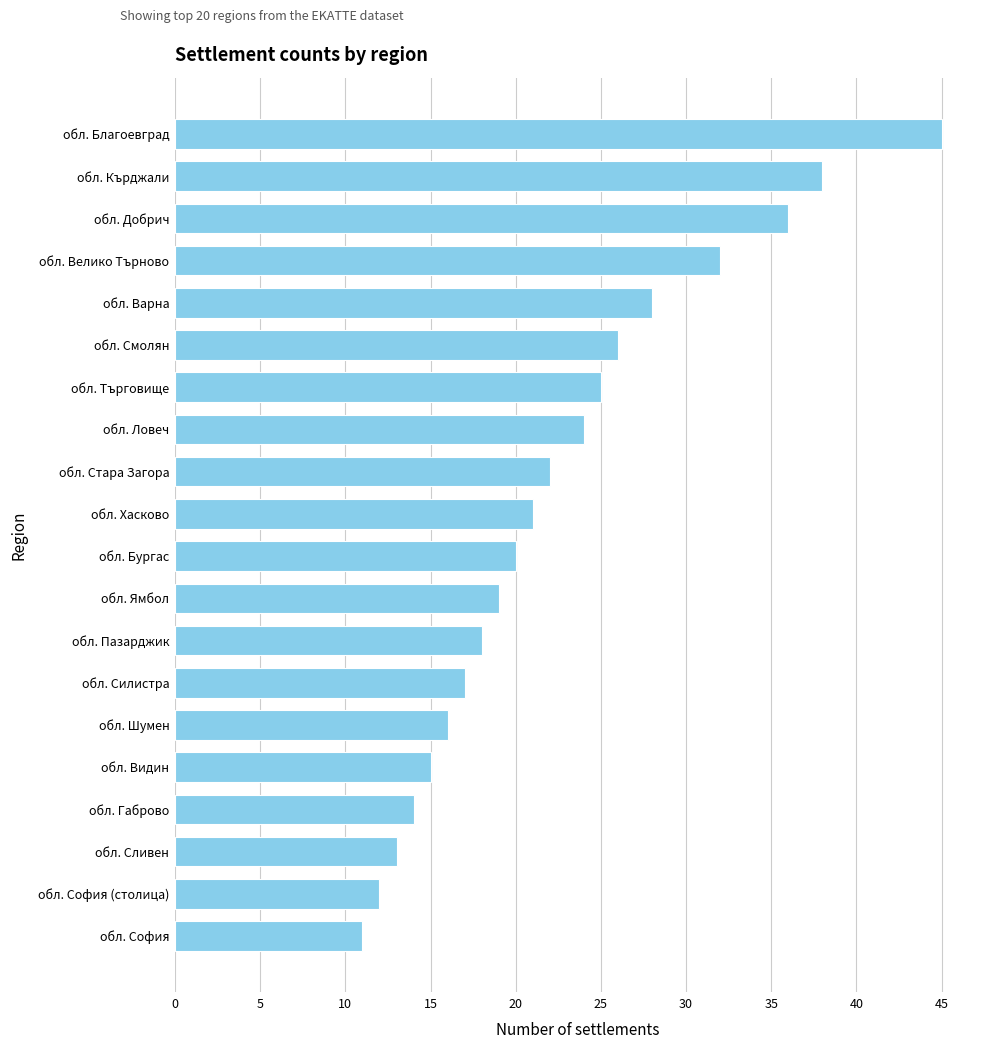

The value at обл. Силистра is 17. True or false?

True